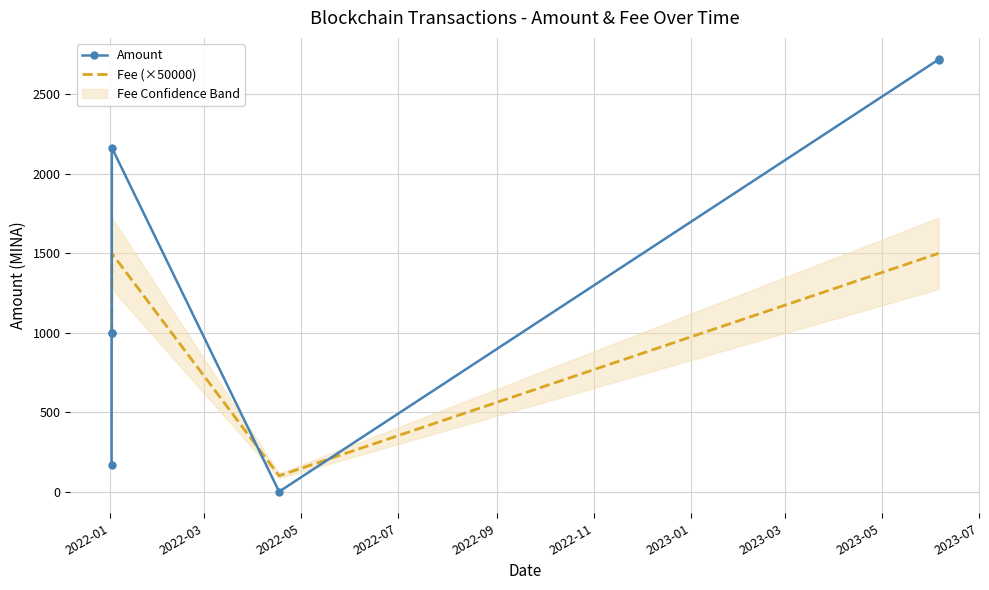

What is the highest value of the Fee (×50000) series?

1500.0